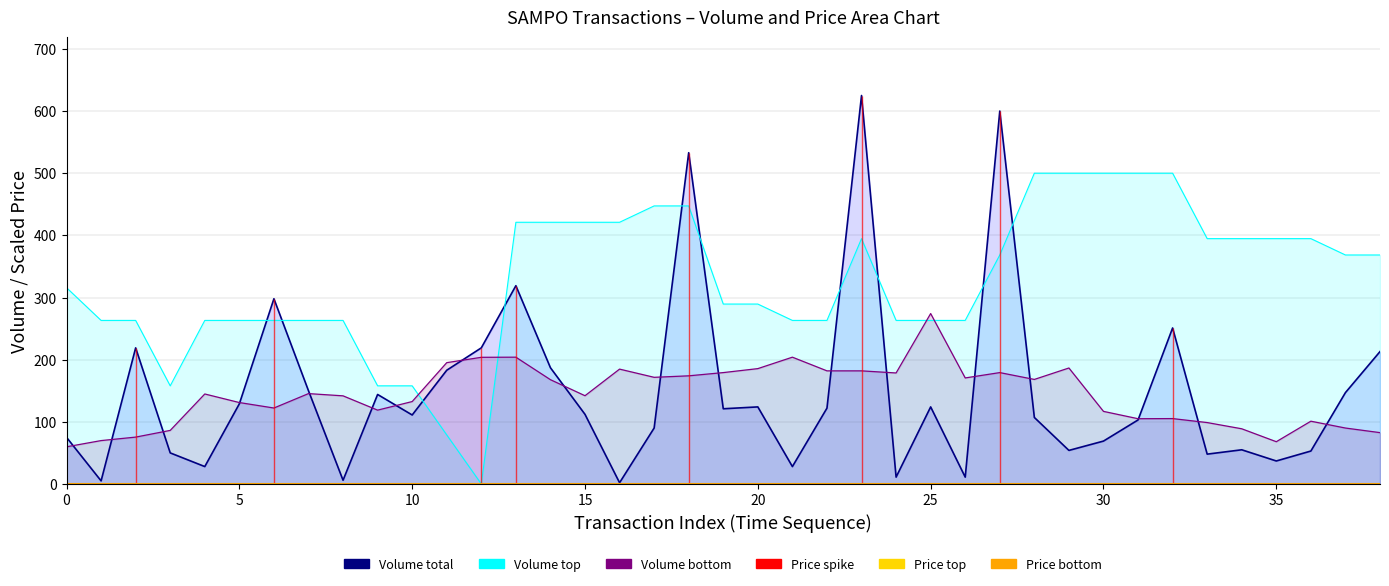

Which series has the largest total across all categories?

Price